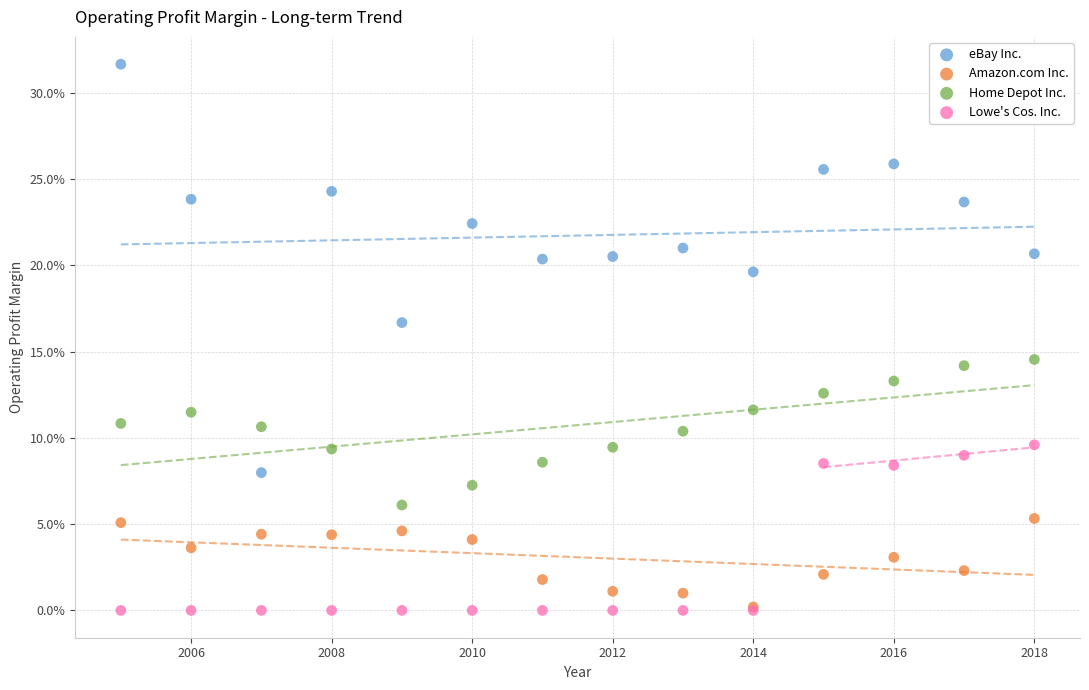

What are all the series names shown in the legend?

eBay Inc., Amazon.com Inc., Home Depot Inc., Lowe's Cos. Inc.